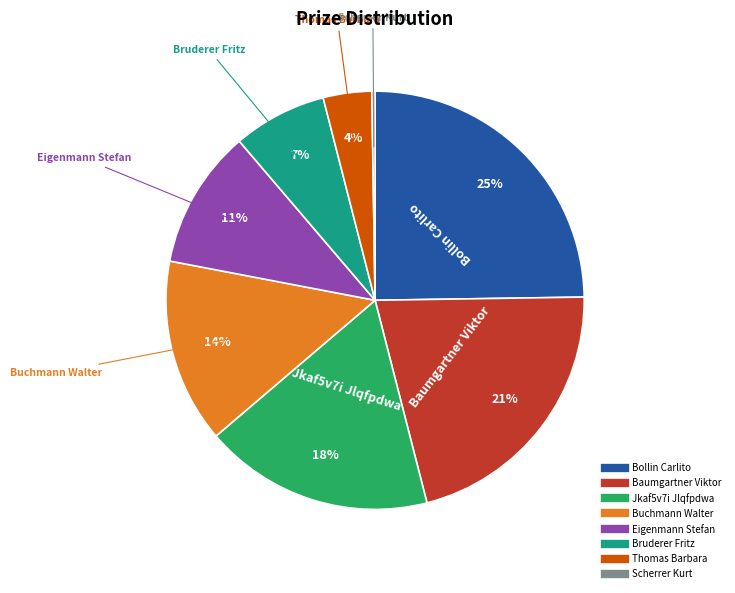

To the nearest percent, what is the average slice percentage?

12%